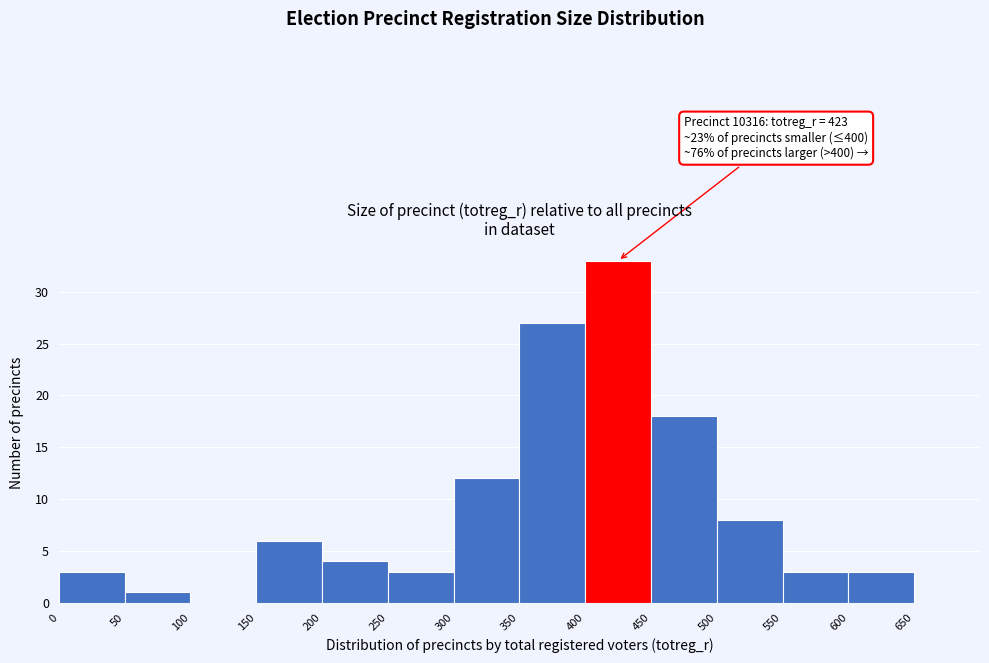

Which range on the x-axis has the tallest bar?

400 to 450